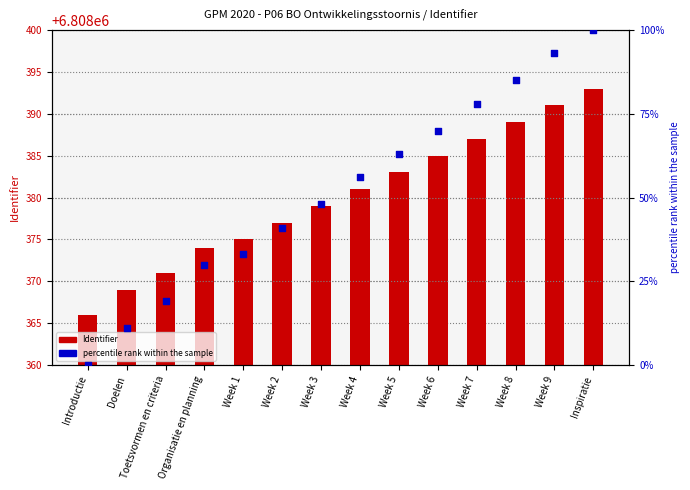

Which series has the largest total across all categories?

Identifier